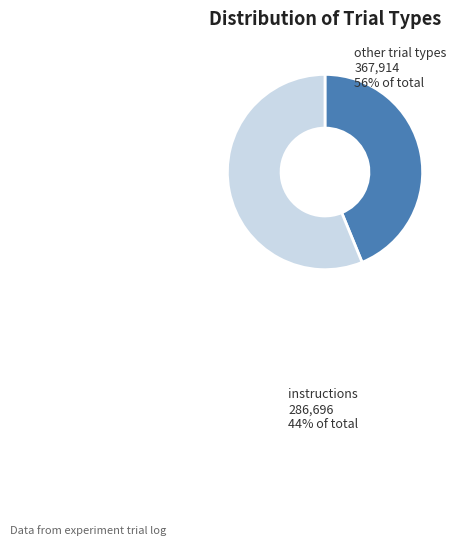

Which slice is the smallest?

instructions